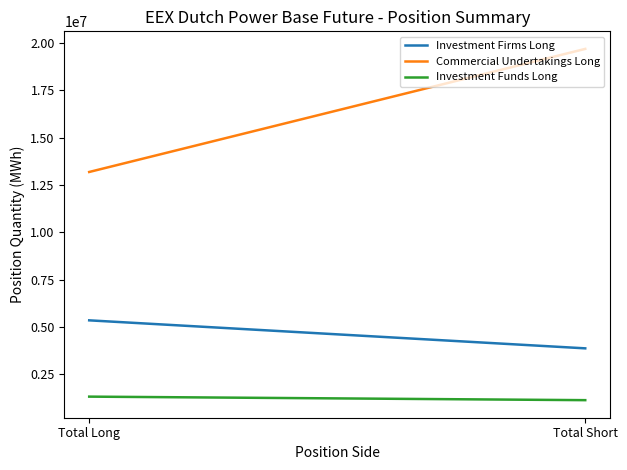

Count the Investment Firms Long values in the range 3875819 to 5353981.

2